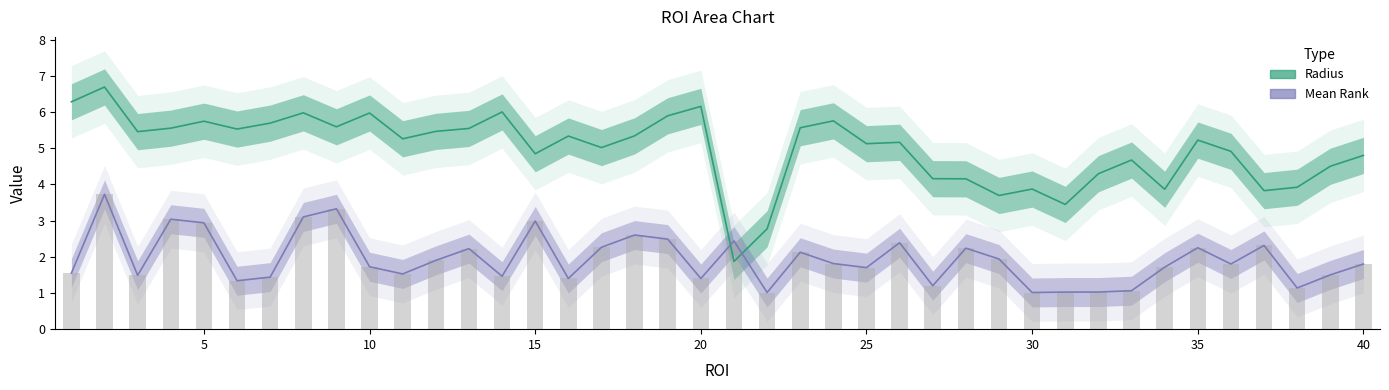

True or false: Radius has a value of 10.7 at 13.

False